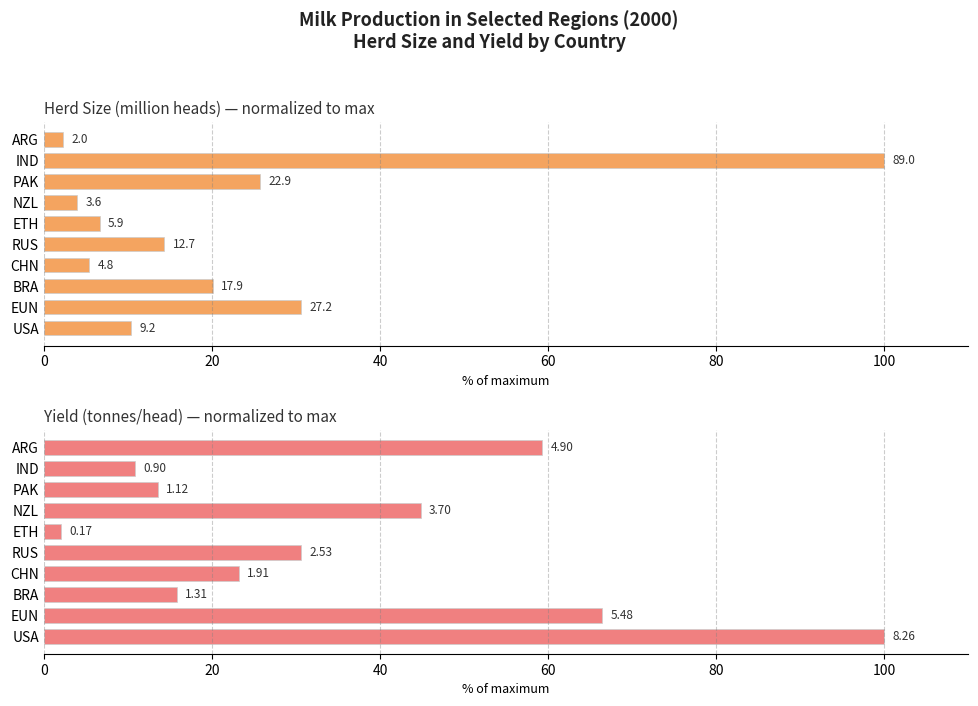

The value of Yield (tonnes/head) at USA is 100.0. True or false?

True